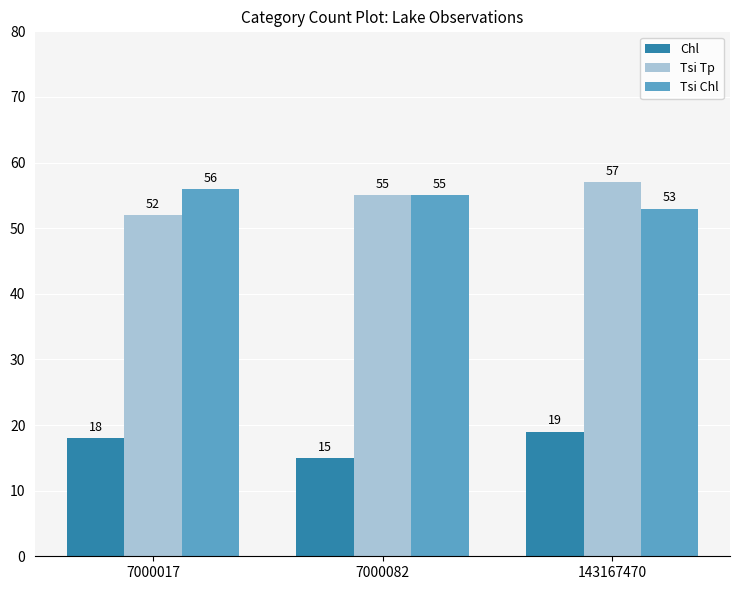

Reading right to left, list all the values displayed in this chart.

Chl: 143167470=19	7000082=15	7000017=18
Tsi Tp: 143167470=57	7000082=55	7000017=52
Tsi Chl: 143167470=53	7000082=55	7000017=56